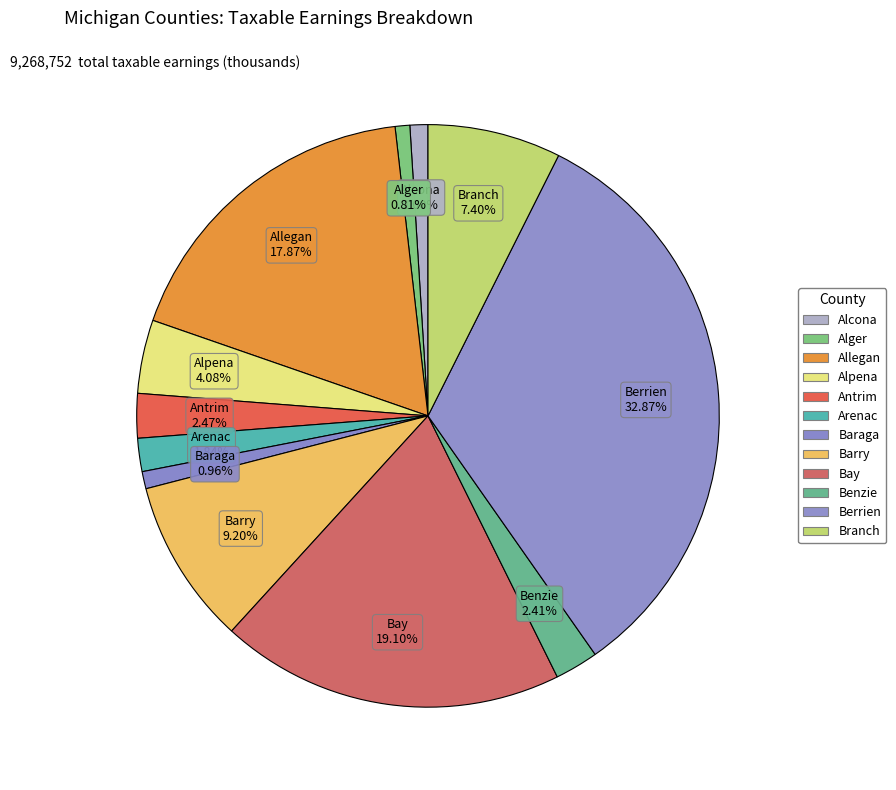

Do Benzie and Berrien together represent more than half of the pie?

No